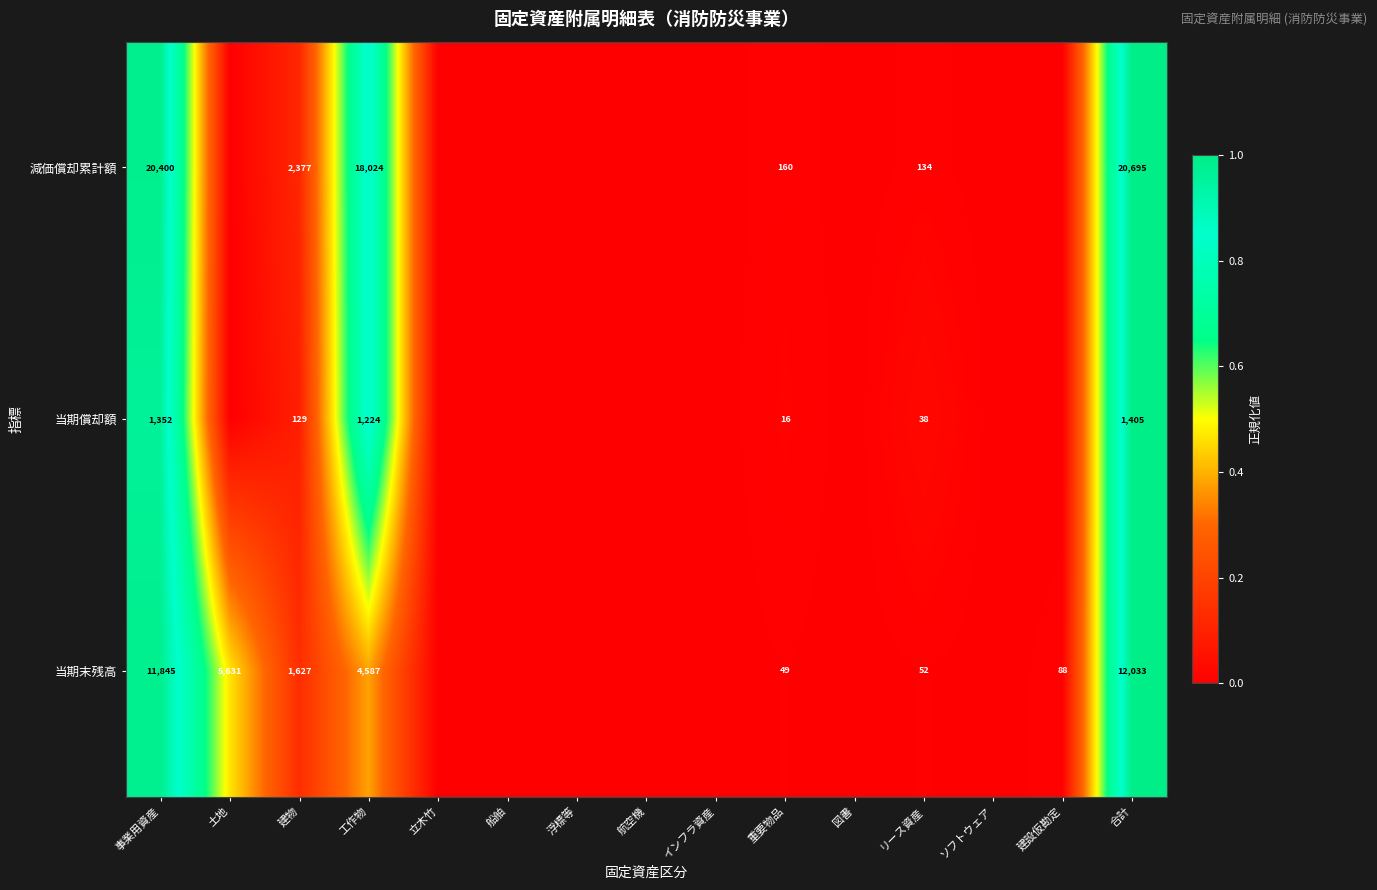

True or false: 当期末残高 has a value of 1.6 at 事業用資産.

False